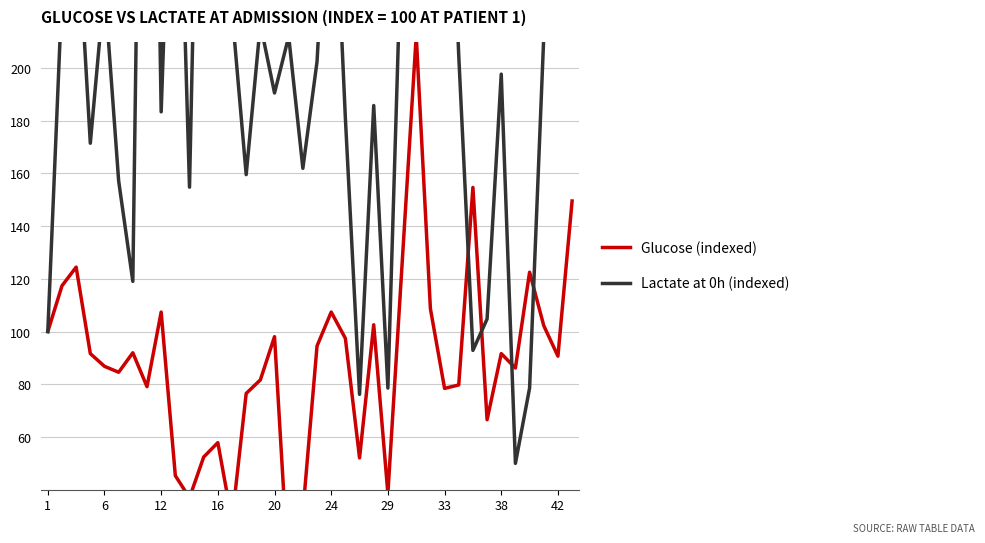

What is the minimum value for Glucose (indexed)?

6.8